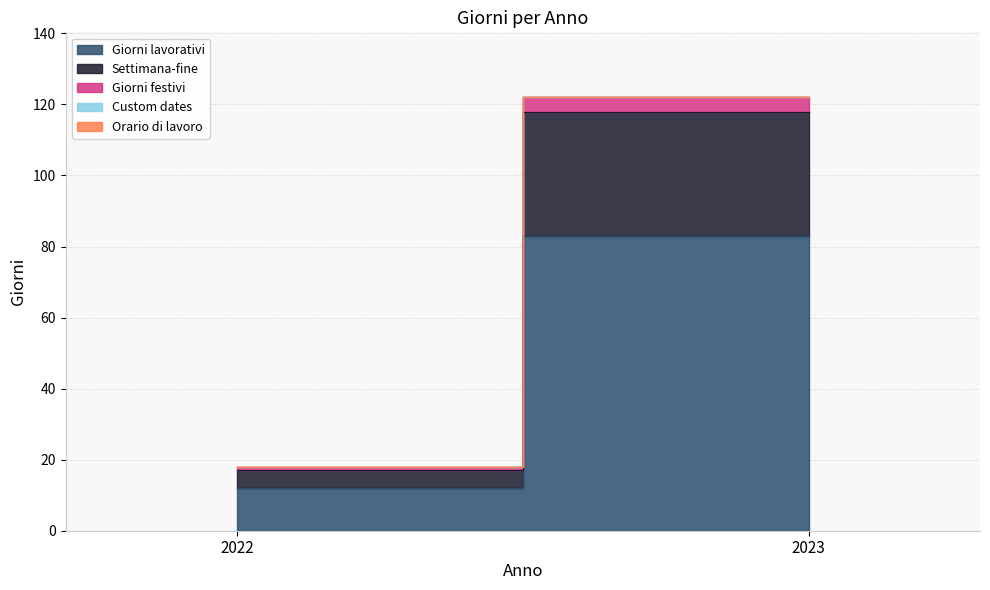

What is the sum of the Settimana-fine values at 2022 and 2023?

40